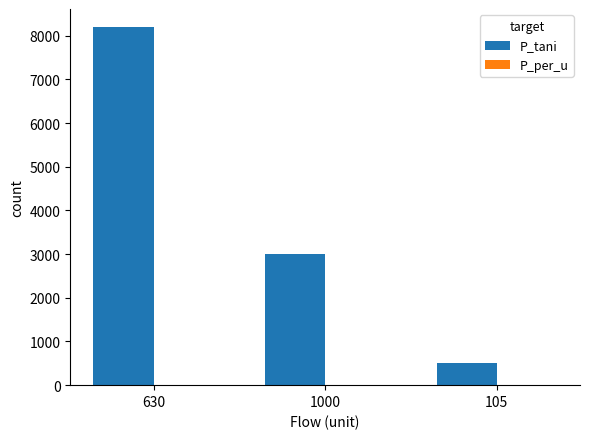

Is it true that P_tani equals 5178.3 at 1000?

False